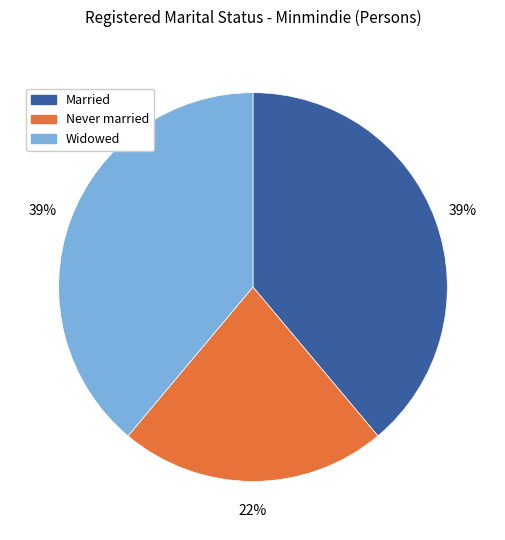

To the nearest percent, what is the difference between the largest and smallest slice percentages?

17%